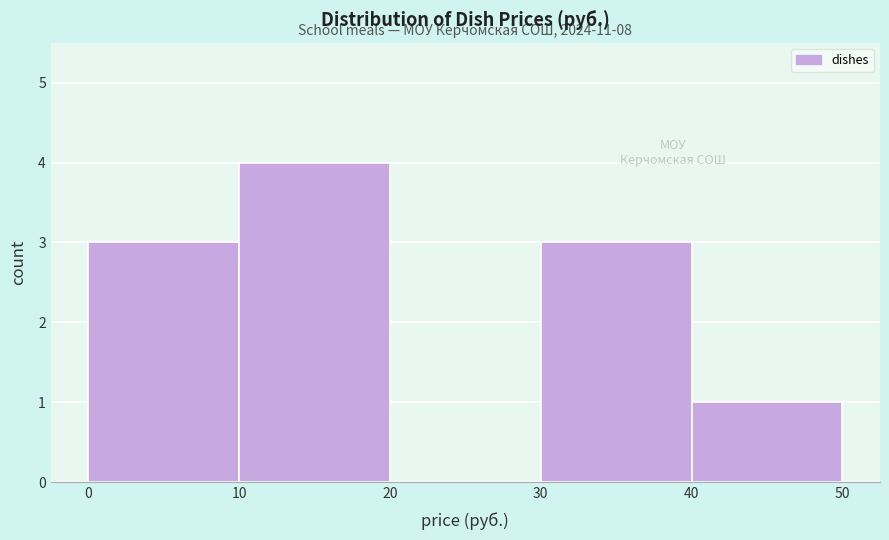

Which range on the x-axis has the tallest bar?

10 to 20